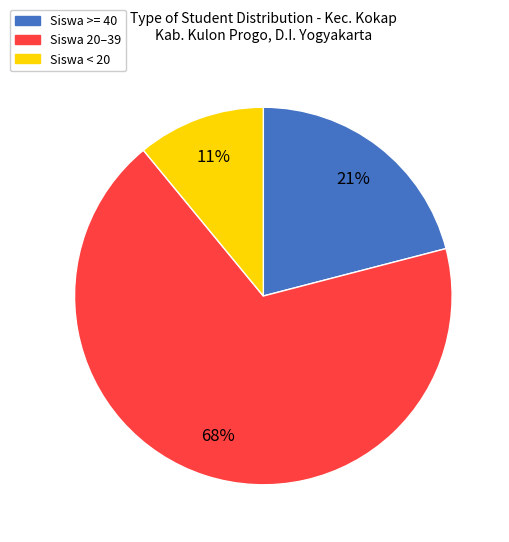

Count the number of slices in the pie.

3